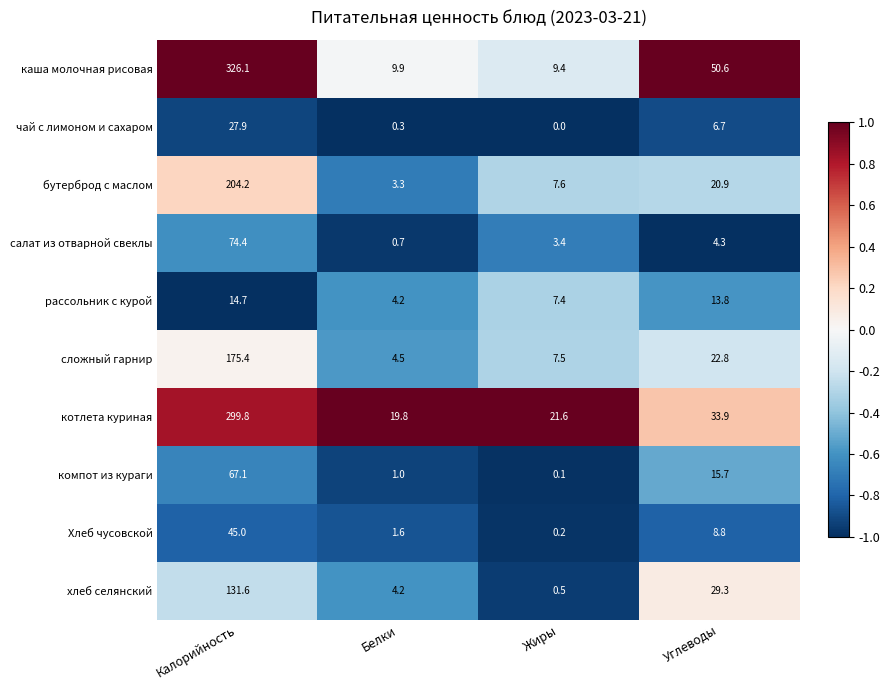

Which label corresponds to the smallest value in the chart?

Жиры